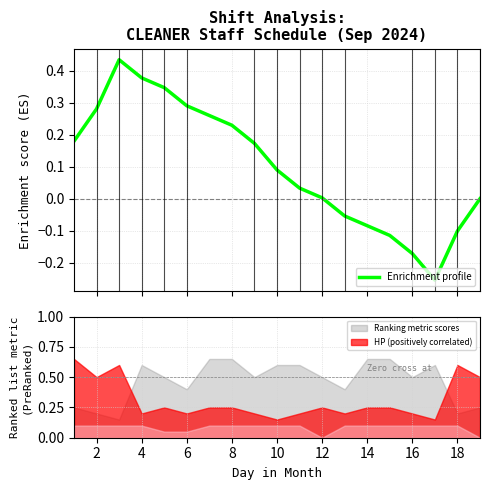

What is the value of the 14th point from the left?

-0.1